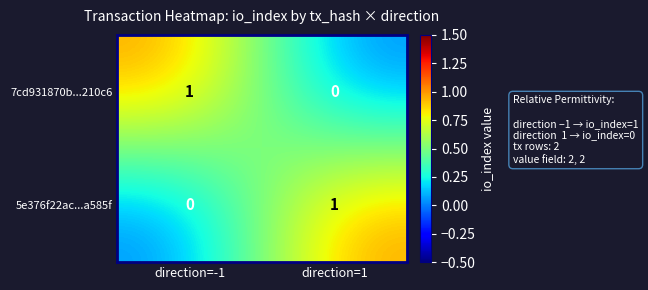

Is it true that 5e376f22ac...a585f equals -1 at direction=-1?

False